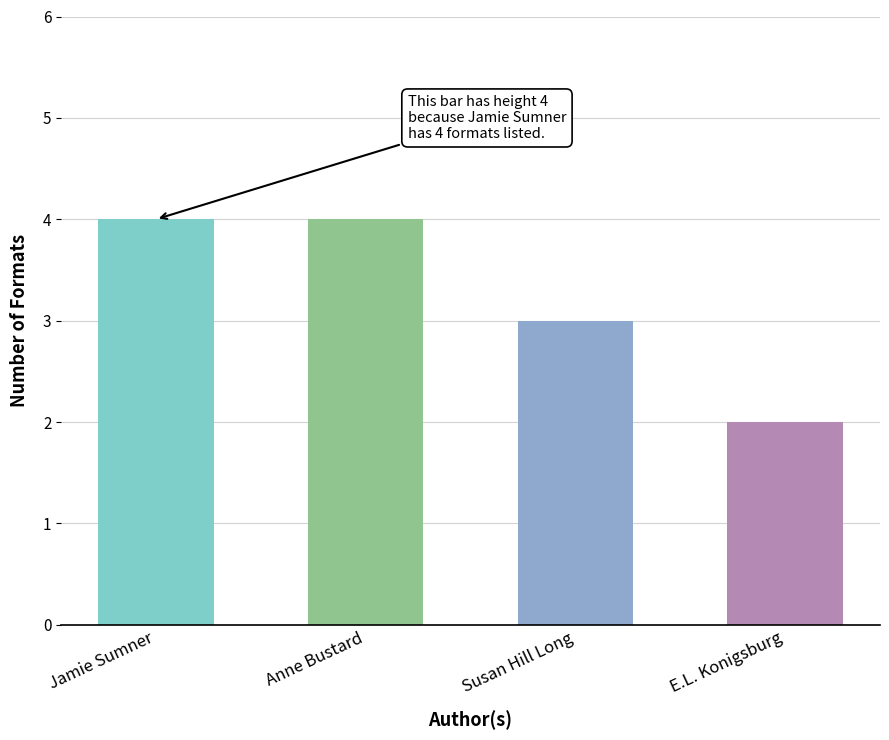

How many values are between 3 and 4?

3